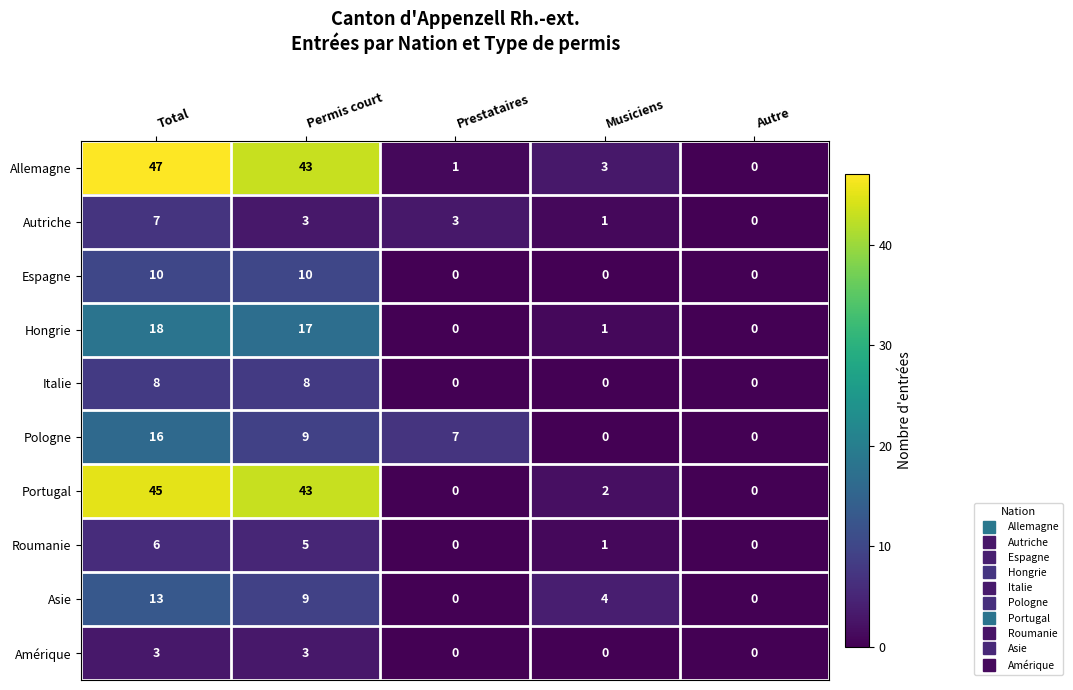

How many Autriche values are between 1 and 3?

3